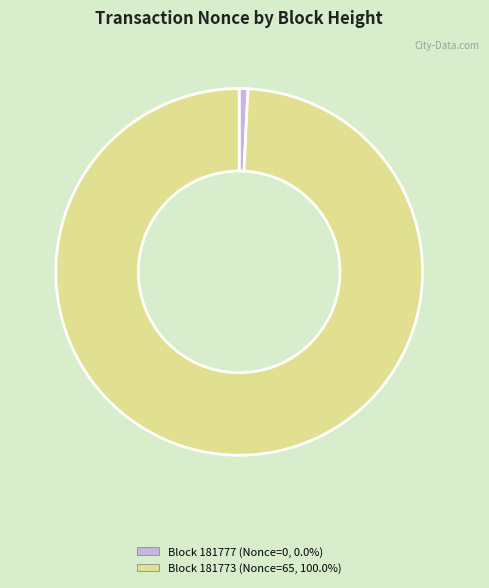

How many slices are in this pie chart?

2